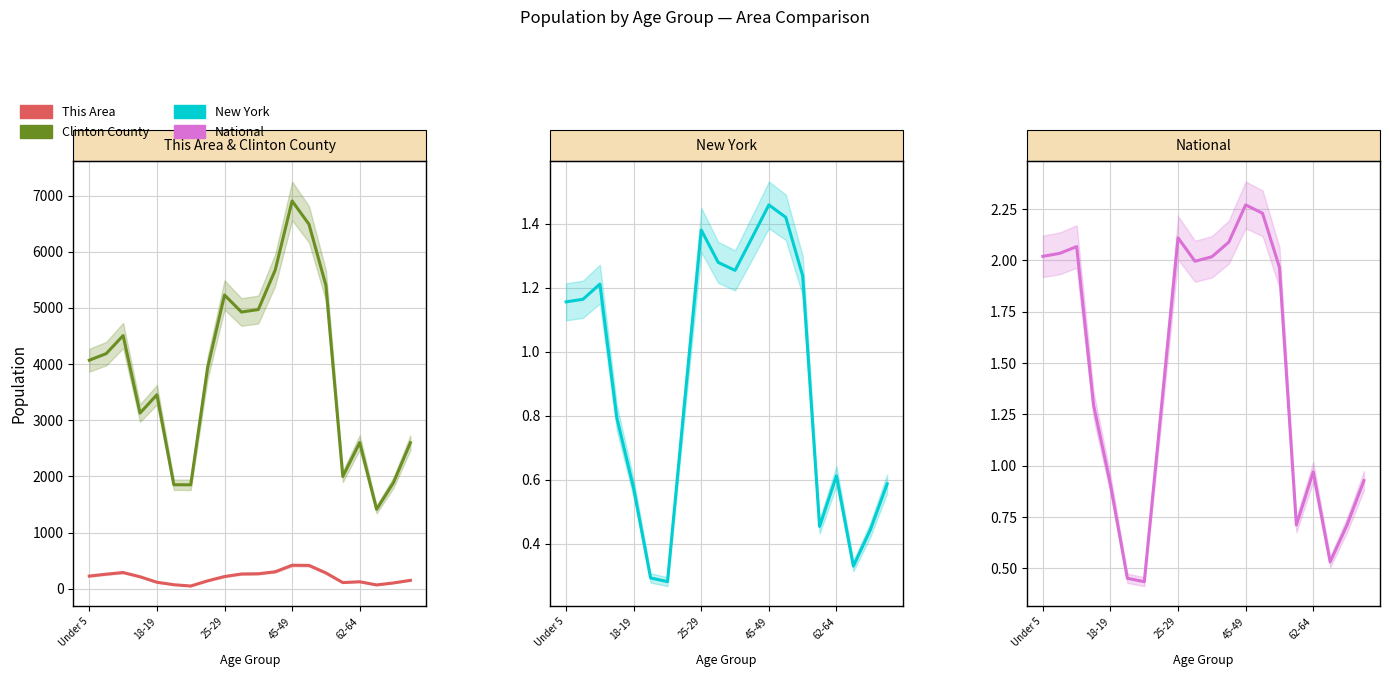

What is the difference between the maximum and minimum values in the New York series?

1177167